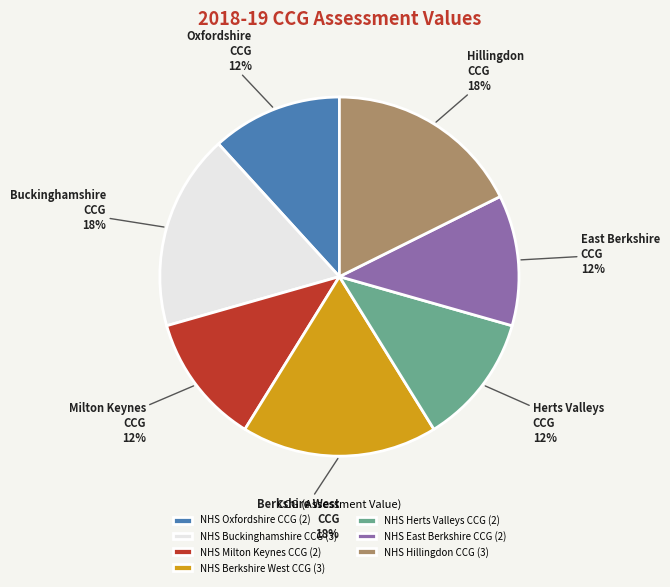

What is the ratio of the value at NHS Hillingdon CCG to the value at NHS Milton Keynes CCG?

1.5